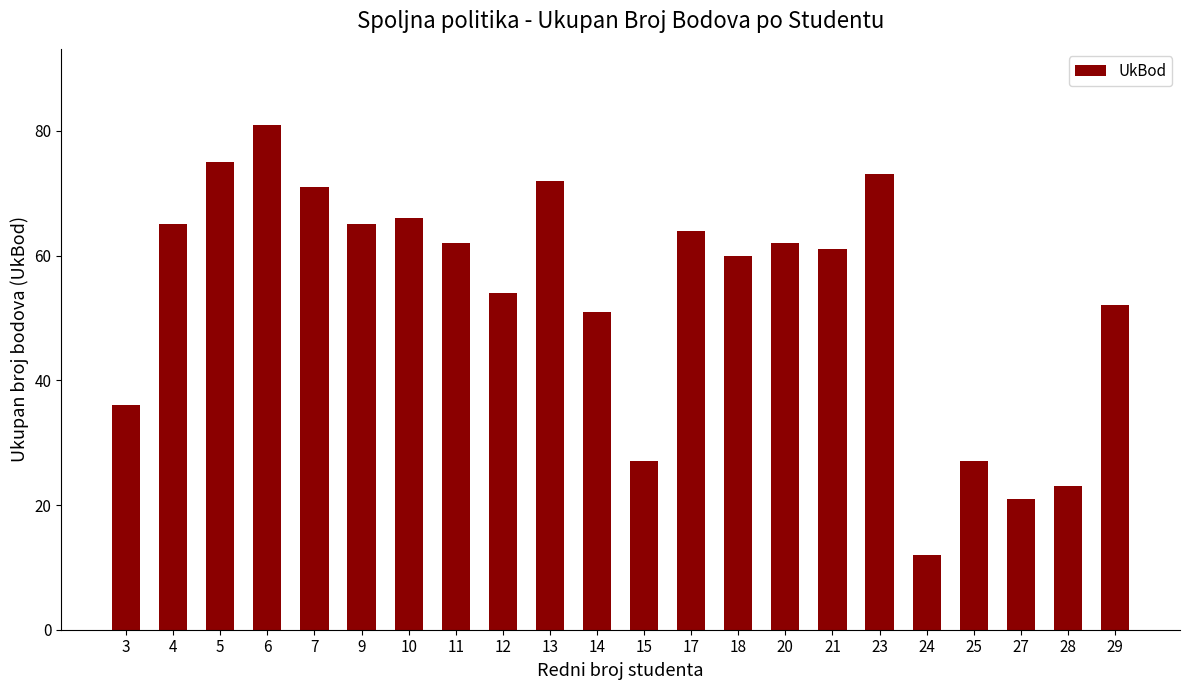

Where does the data first go above 62?

4